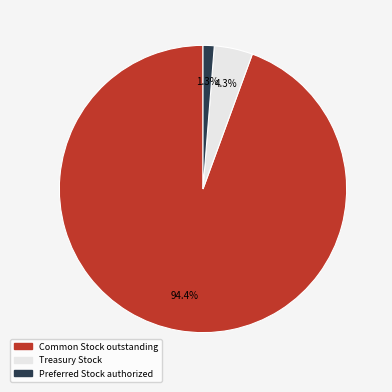

How many segments does this pie chart have?

3